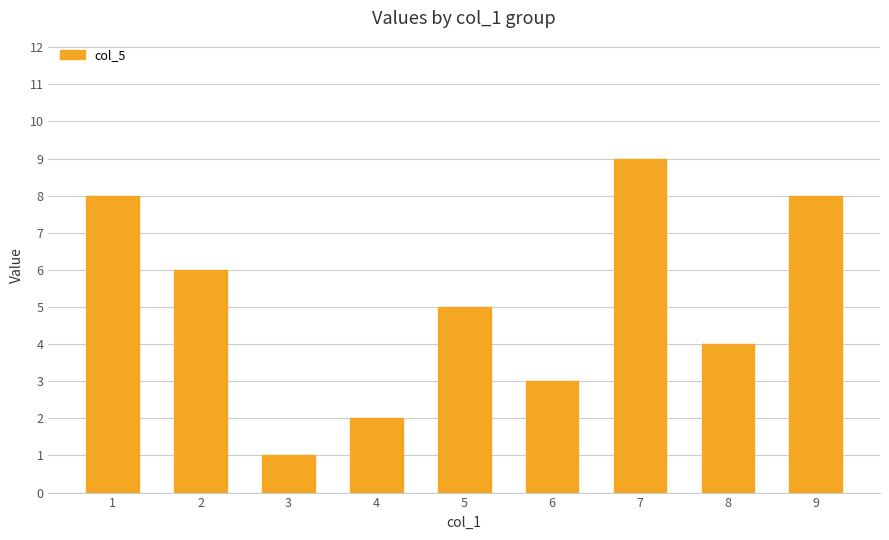

What is the average value?

5